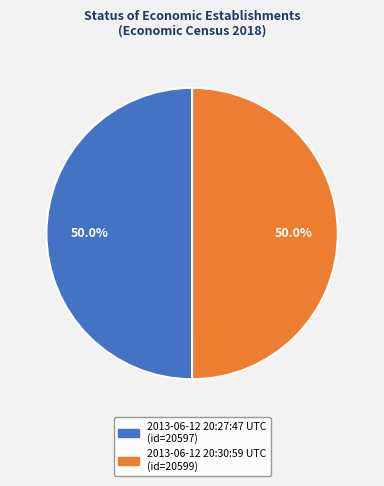

True or false: 2013-06-12 20:30:59 UTC accounts for 50% of the total.

True